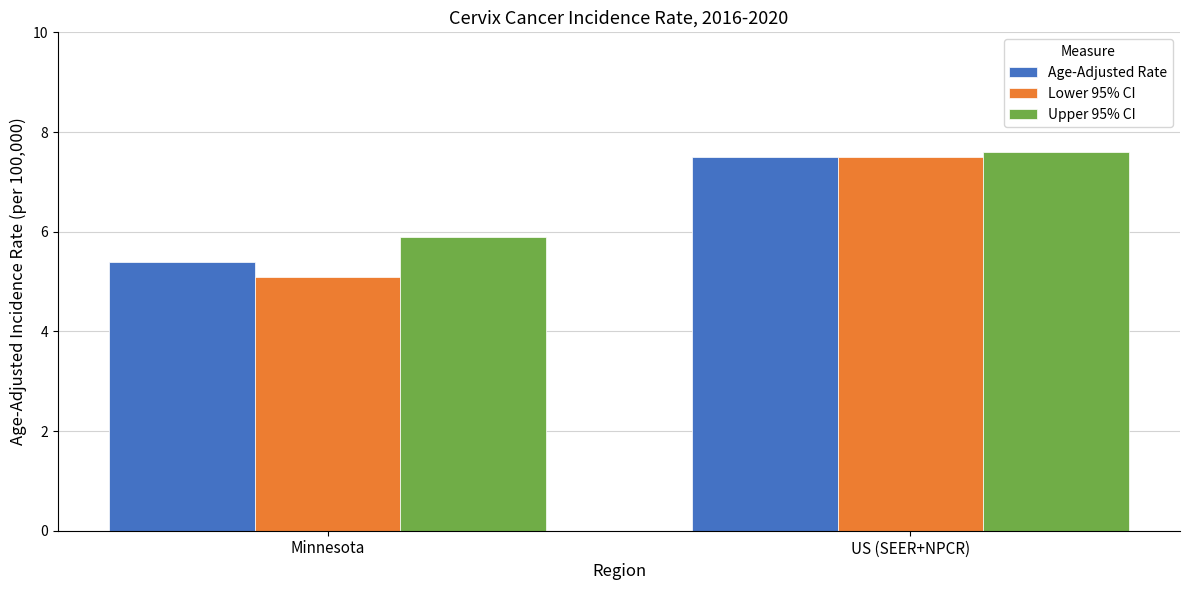

What are all the series names shown in the legend?

Age-Adjusted Rate, Lower 95% CI, Upper 95% CI